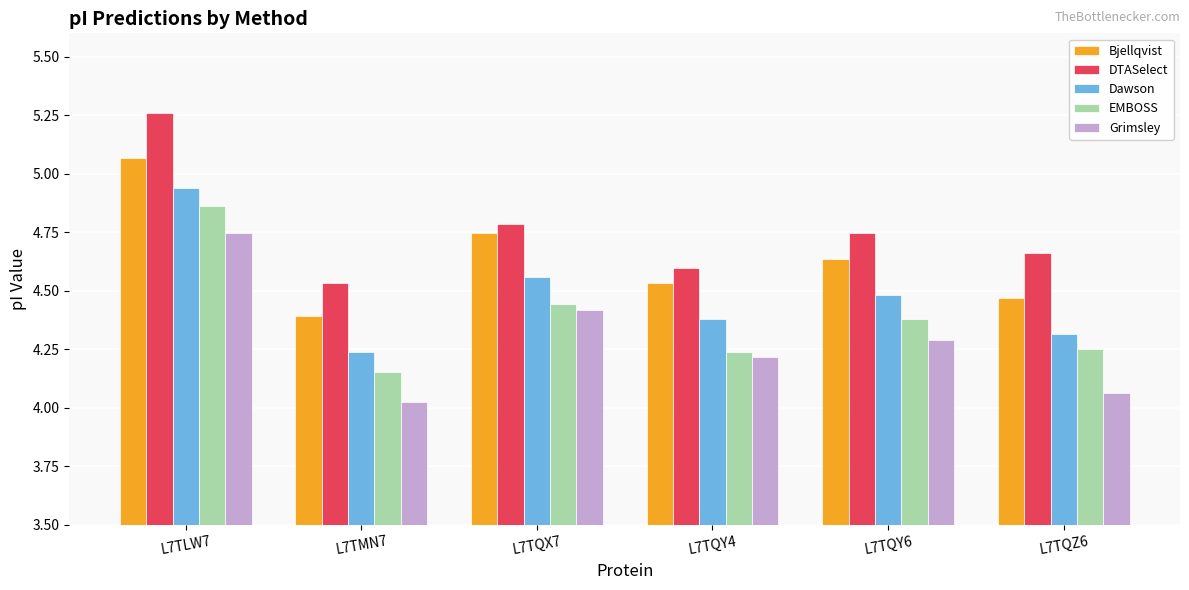

How many bars are there in each group?

5